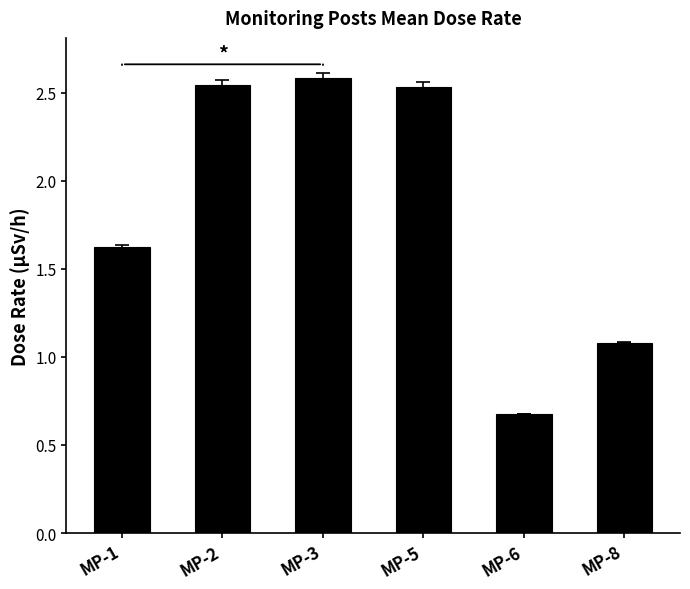

Count the number of values greater than 2.

3